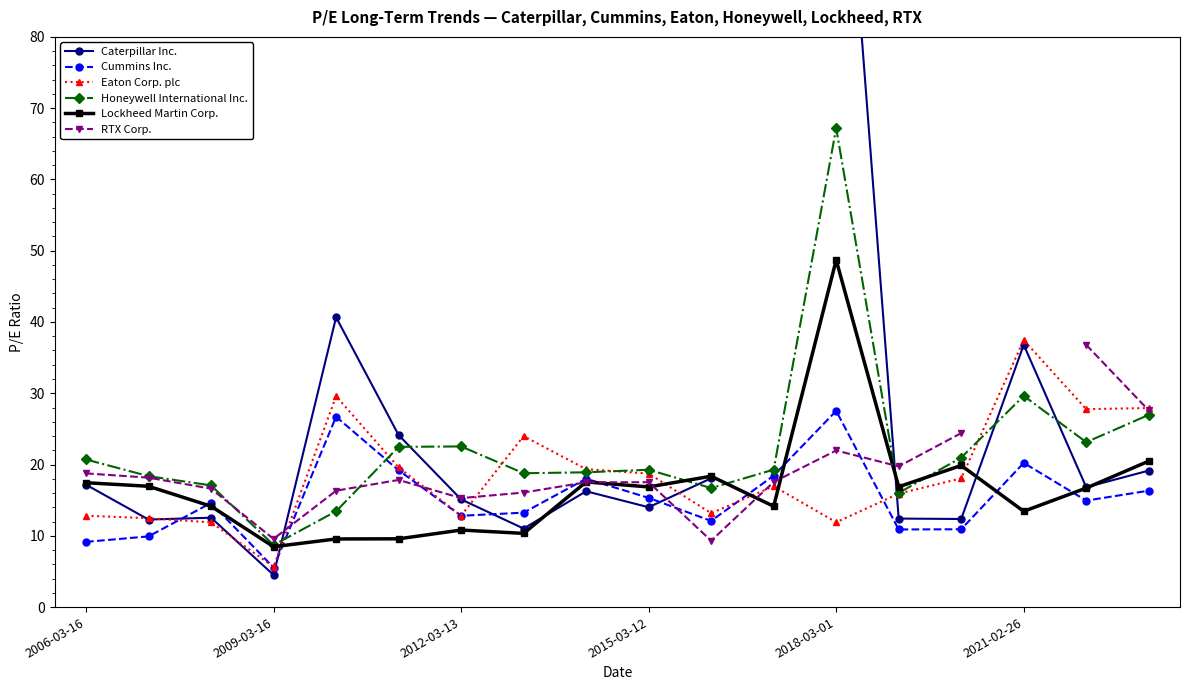

Count the number of data series in this chart.

6